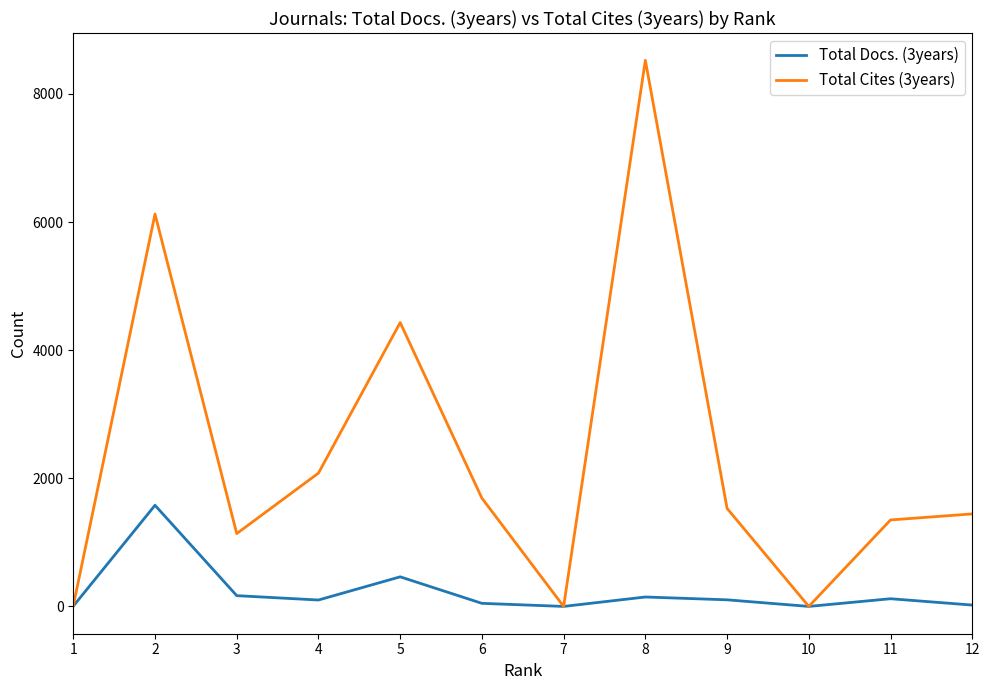

In Total Cites (3years), how many points are higher than both neighbors (excluding endpoints)?

3